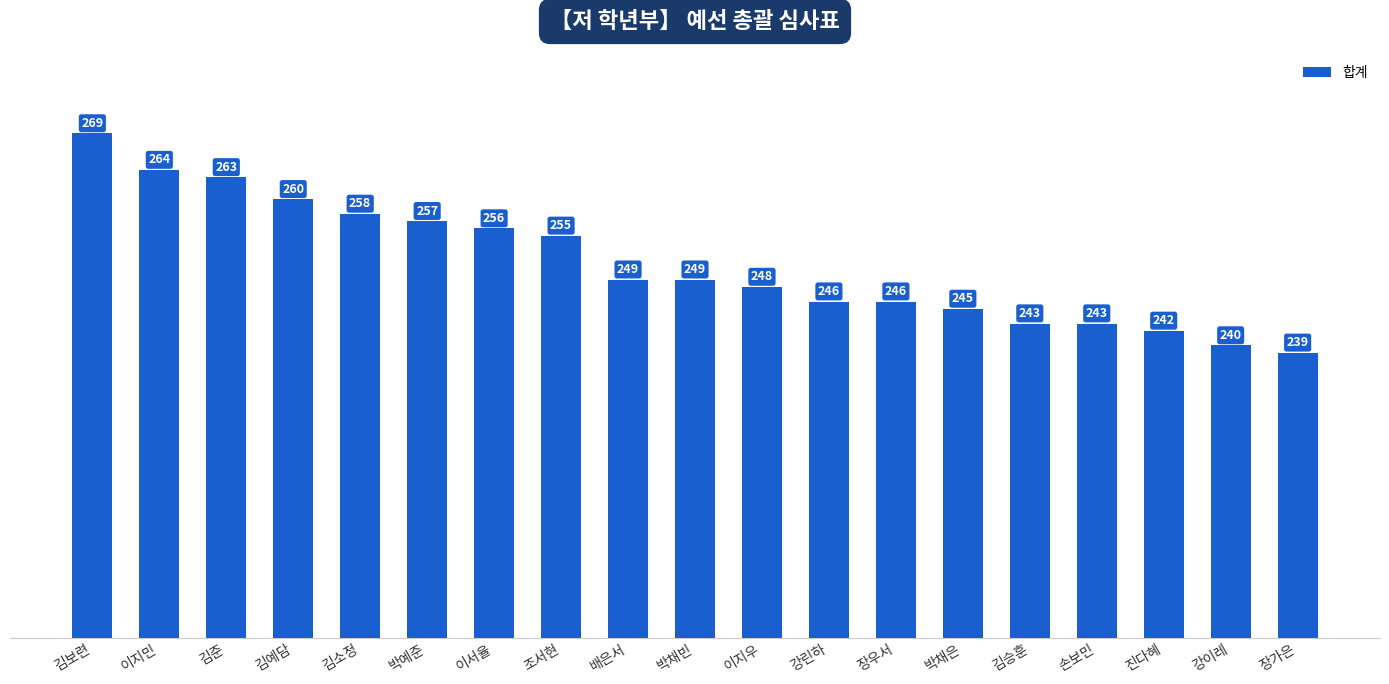

What is the label of the 9th bar from the right?

이지우